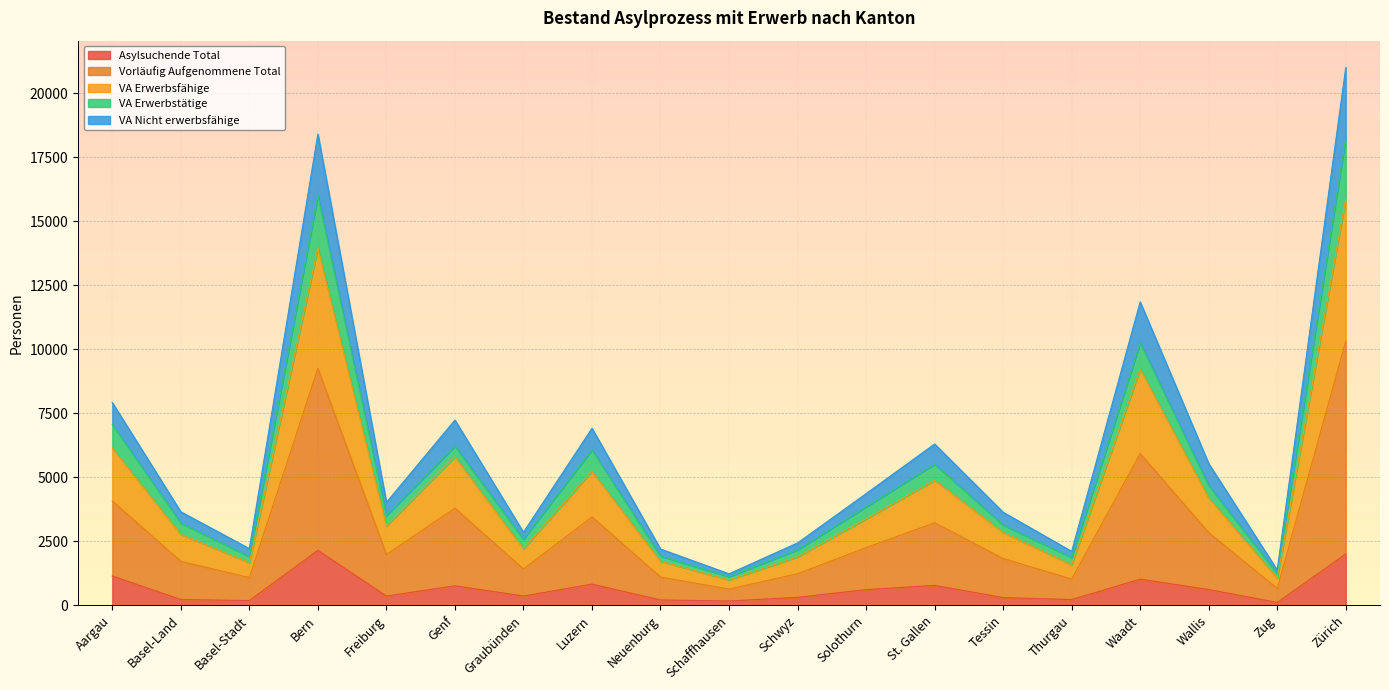

What is the total value across all series at Luzern?

6916